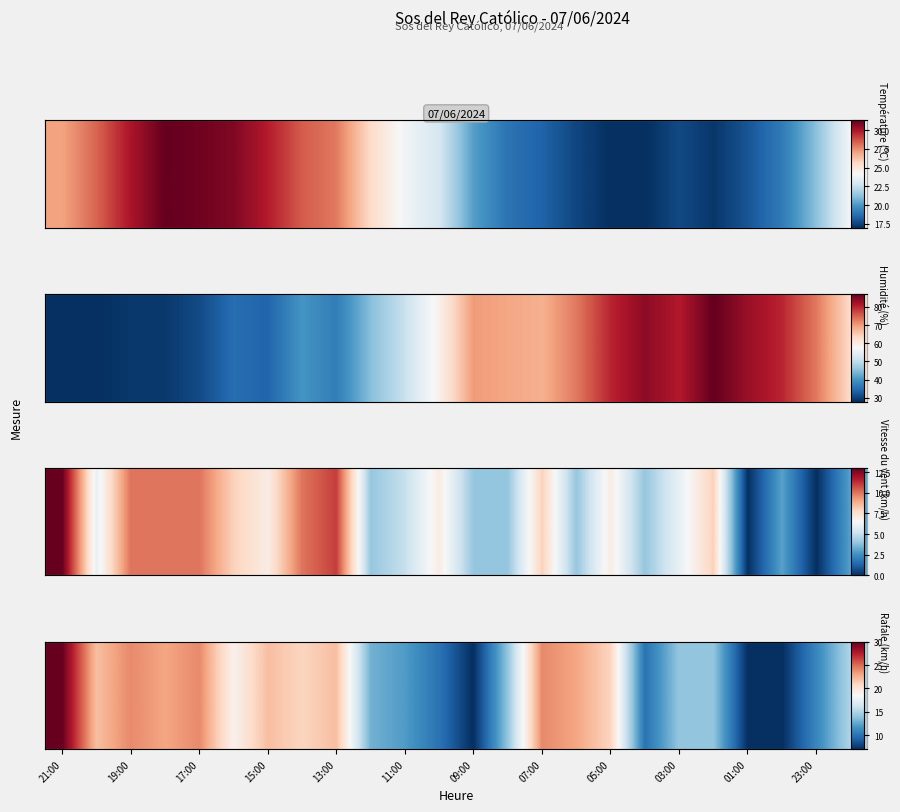

What is the smallest value displayed?

7